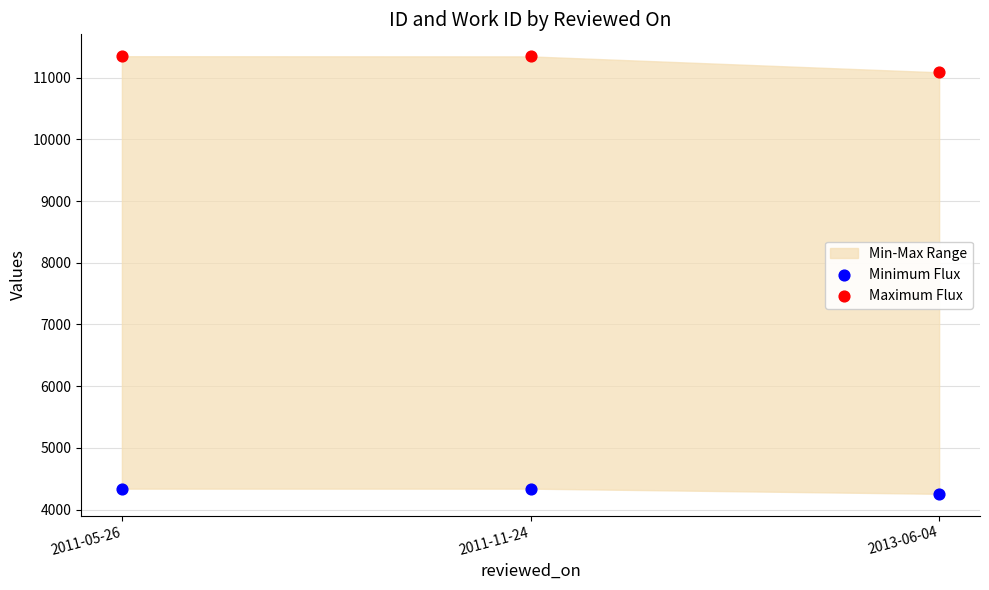

Which series has the largest Y range (max minus min)?

Maximum Flux